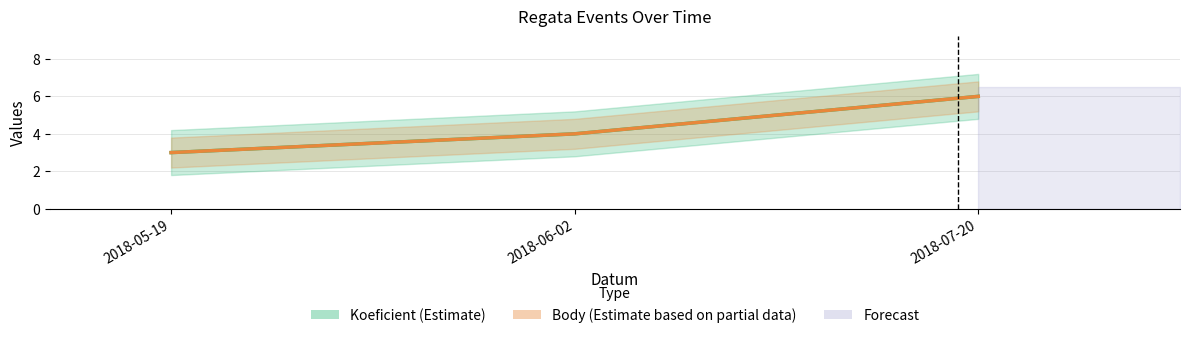

What is the minimum value for Body (Estimate based on partial data)?

3